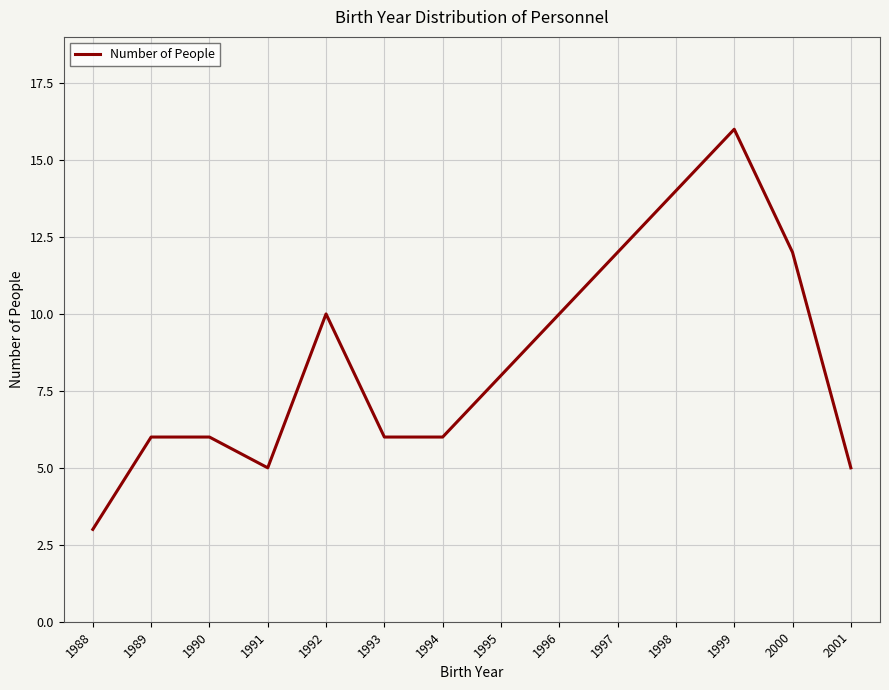

True or false: the data shows 5 at 1991.

True